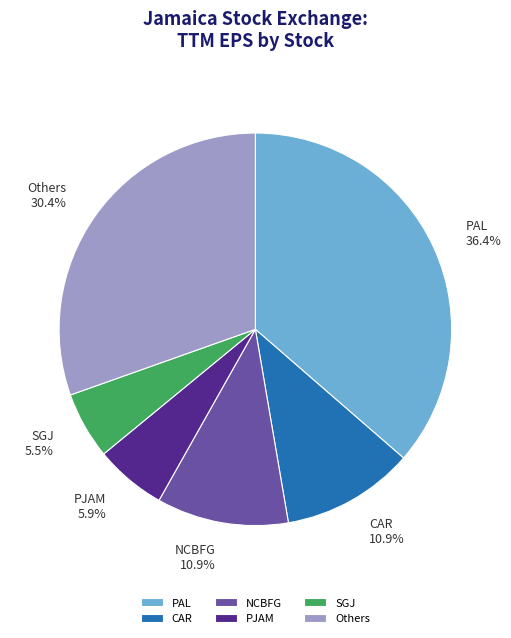

Approximately how many times larger is the value at Others compared to CAR?

2.8